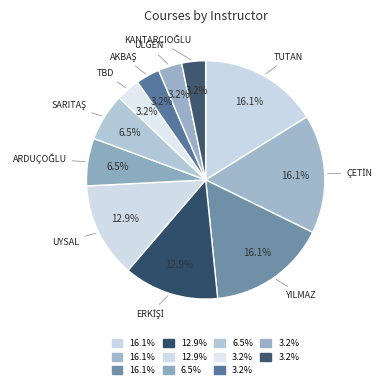

How many segments does this pie chart have?

11